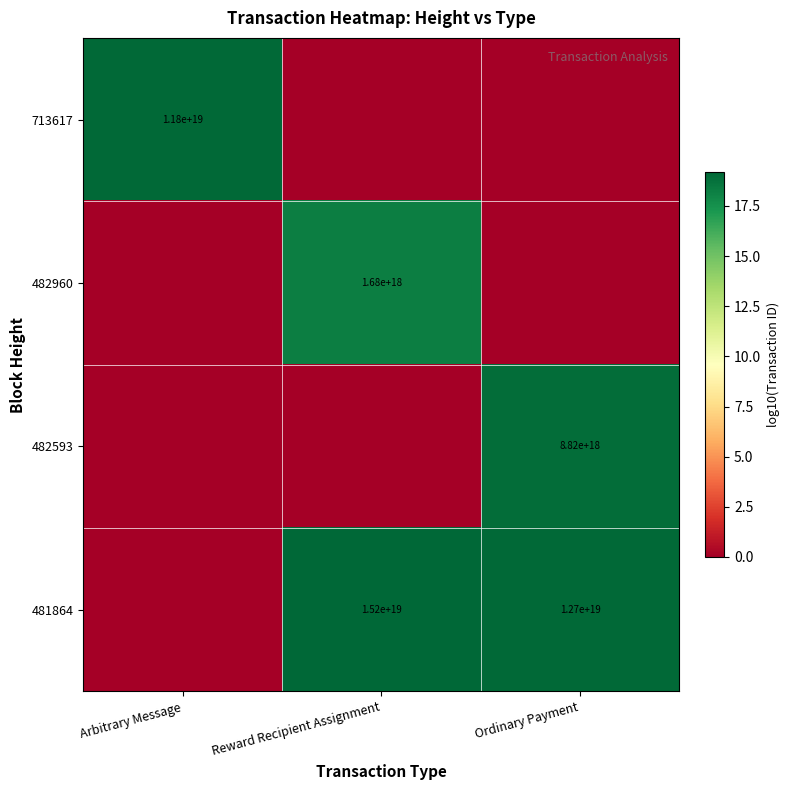

At how many categories does at least one series exceed 17?

3